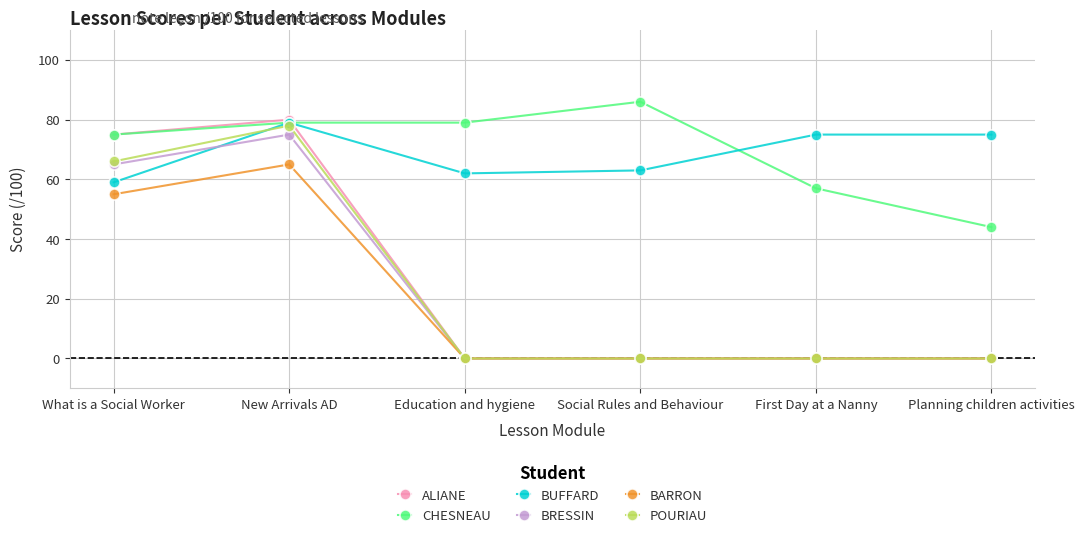

How many lines are shown in the chart?

6